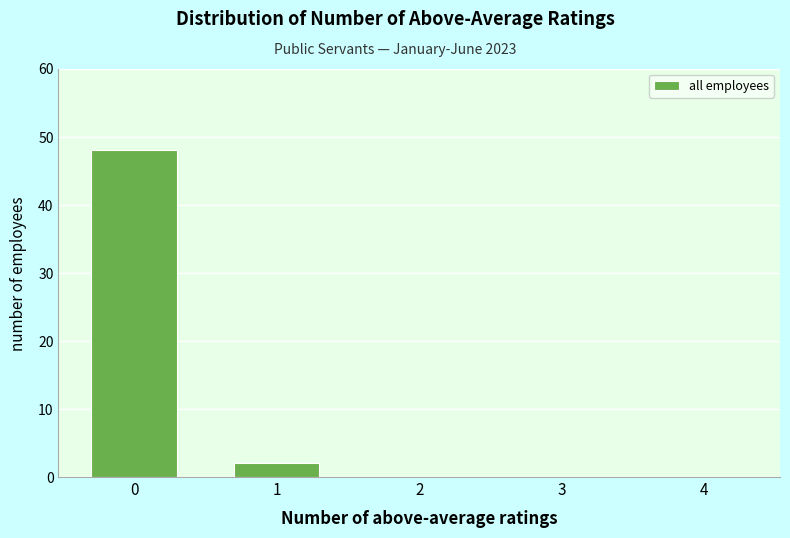

Reading left to right, extract all data points from this chart.

0=48	1=2	2=0	3=0	4=0